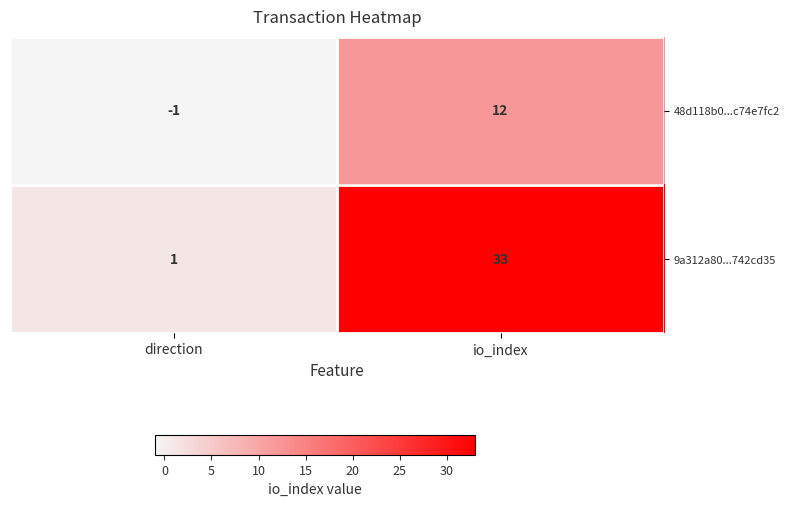

What is the difference between the 9a312a80...742cd35 values at direction and io_index?

32